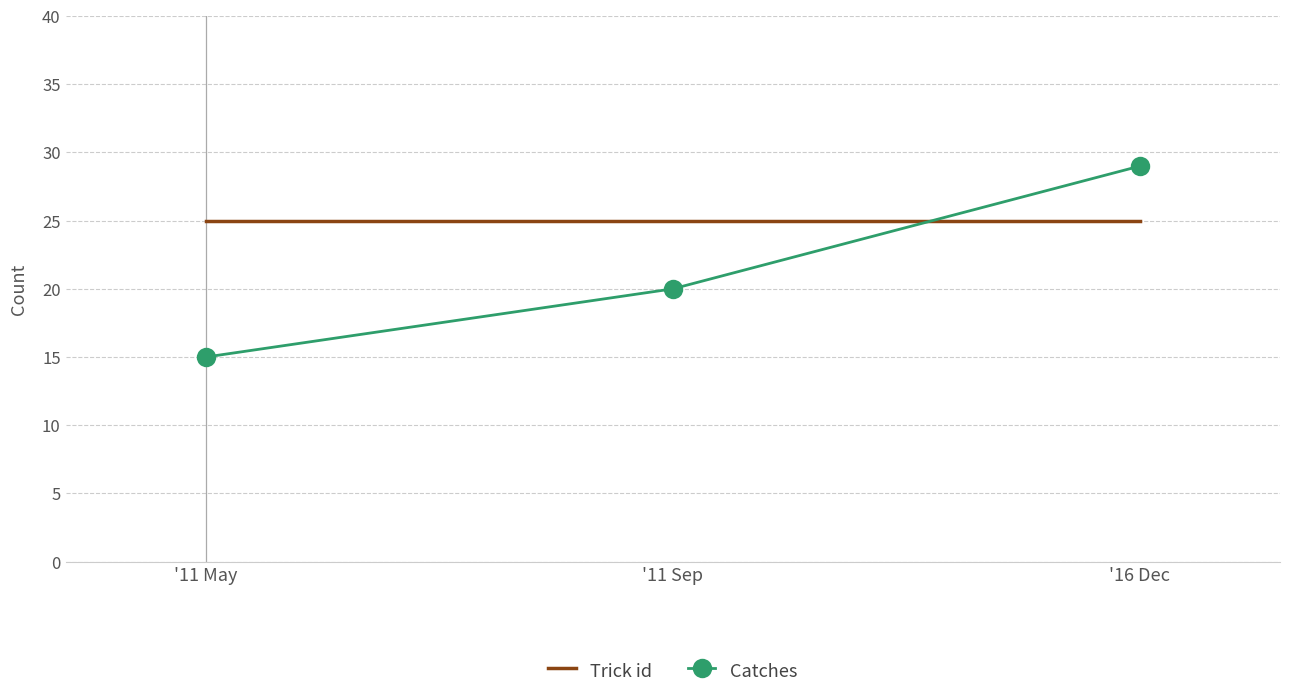

Read the Catches value at '11 Sep.

20